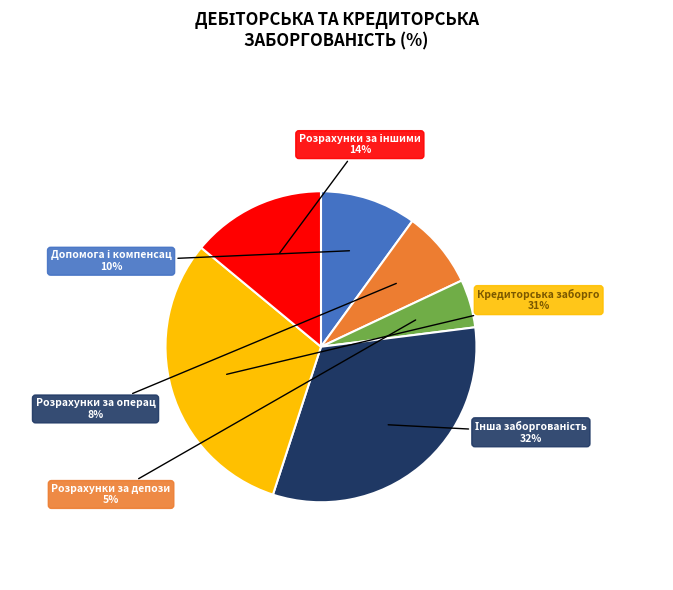

To the nearest percent, what is the difference between the largest and smallest slice percentages?

27%